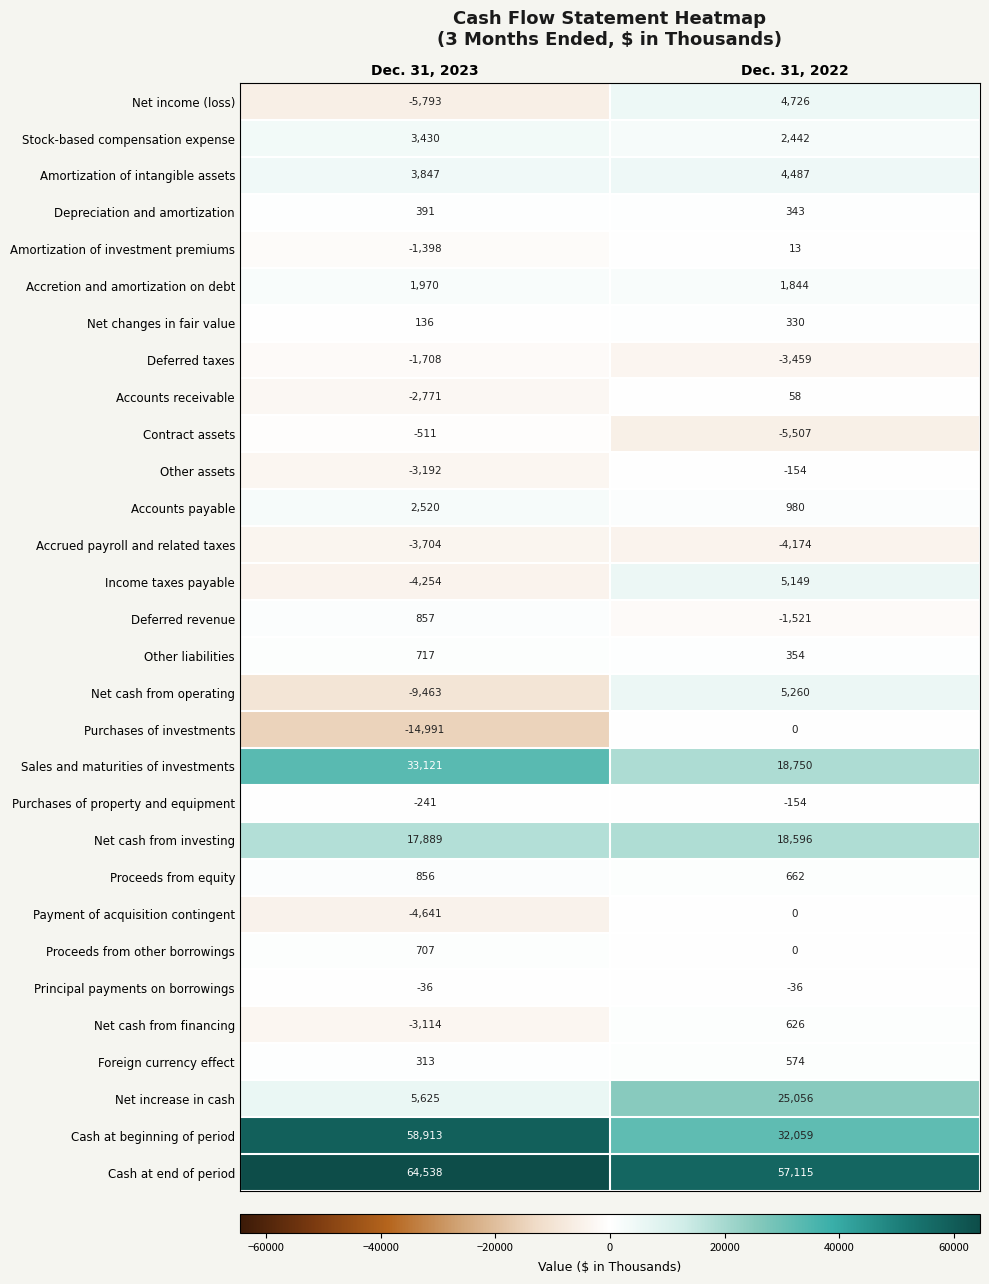

Is it true that Proceeds from other borrowings equals 302 at Dec. 31, 2023?

False